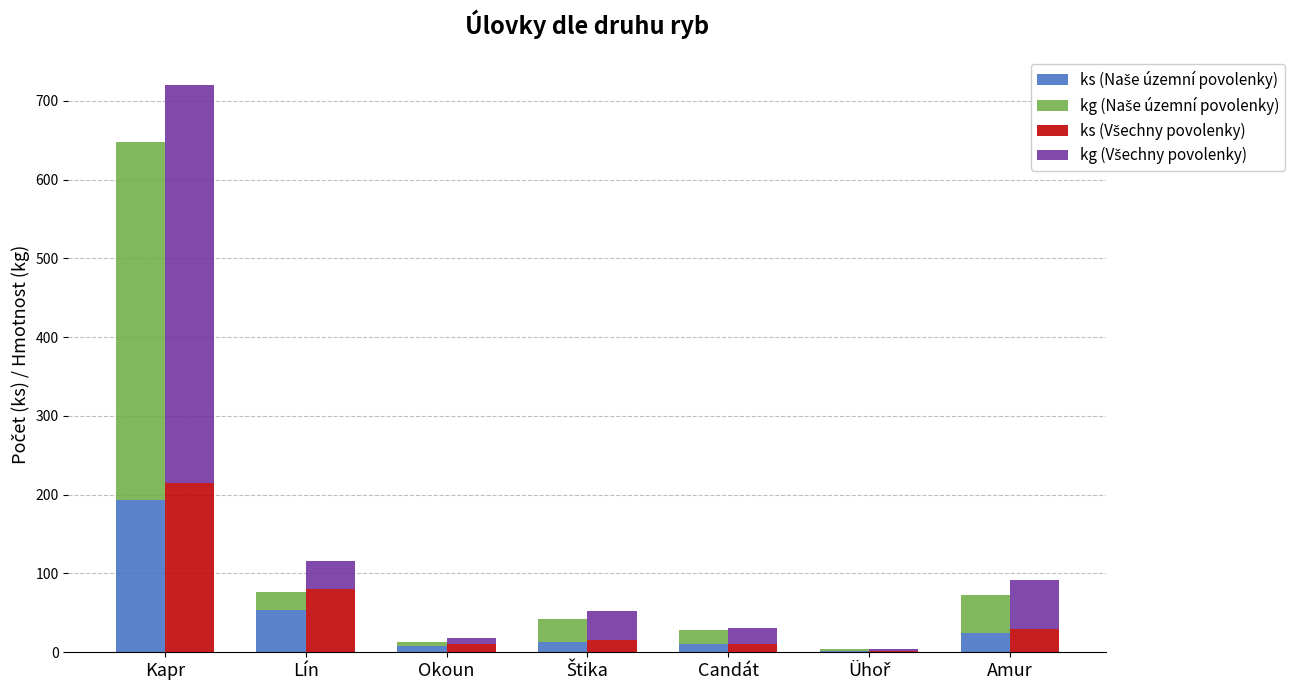

What is the label of the 6th bar from the right?

Lín